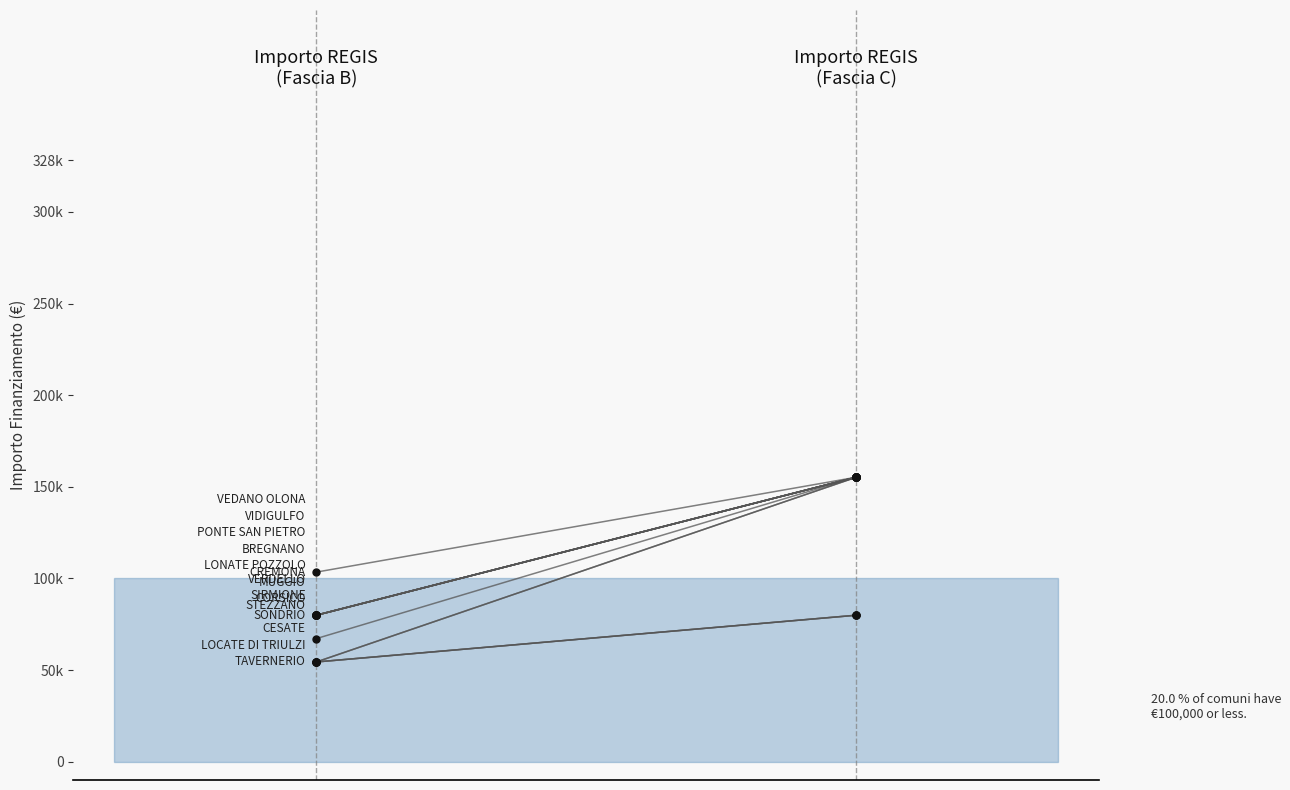

True or false: Fascia B has more than 1 points higher than both neighbors.

False